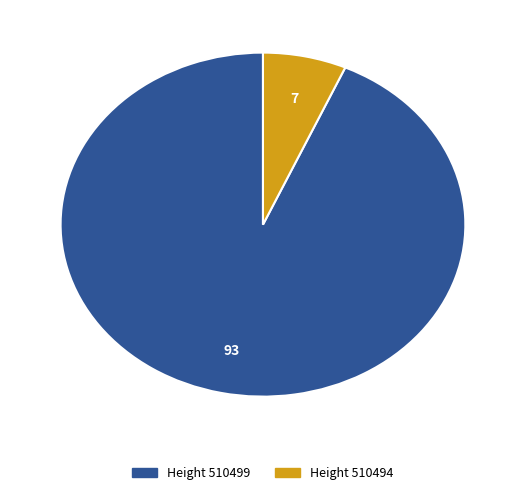

Is there a majority slice in this chart?

Yes